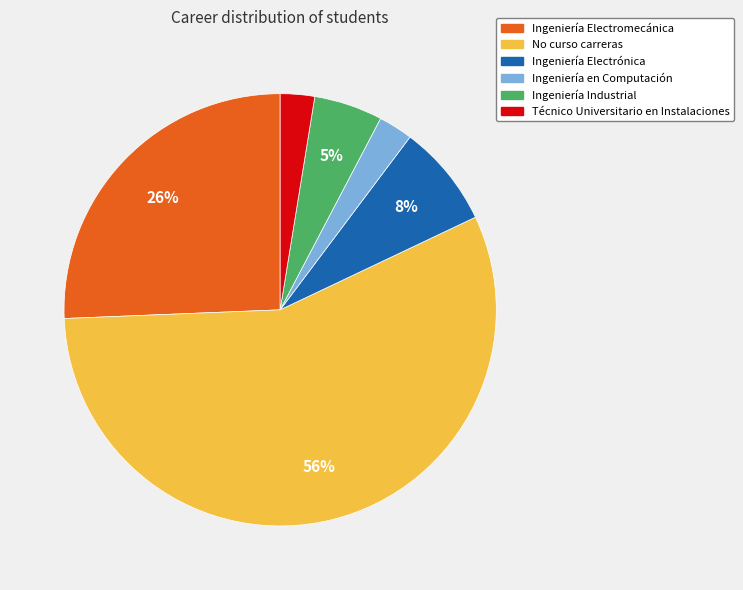

What is the majority slice?

No curso carreras